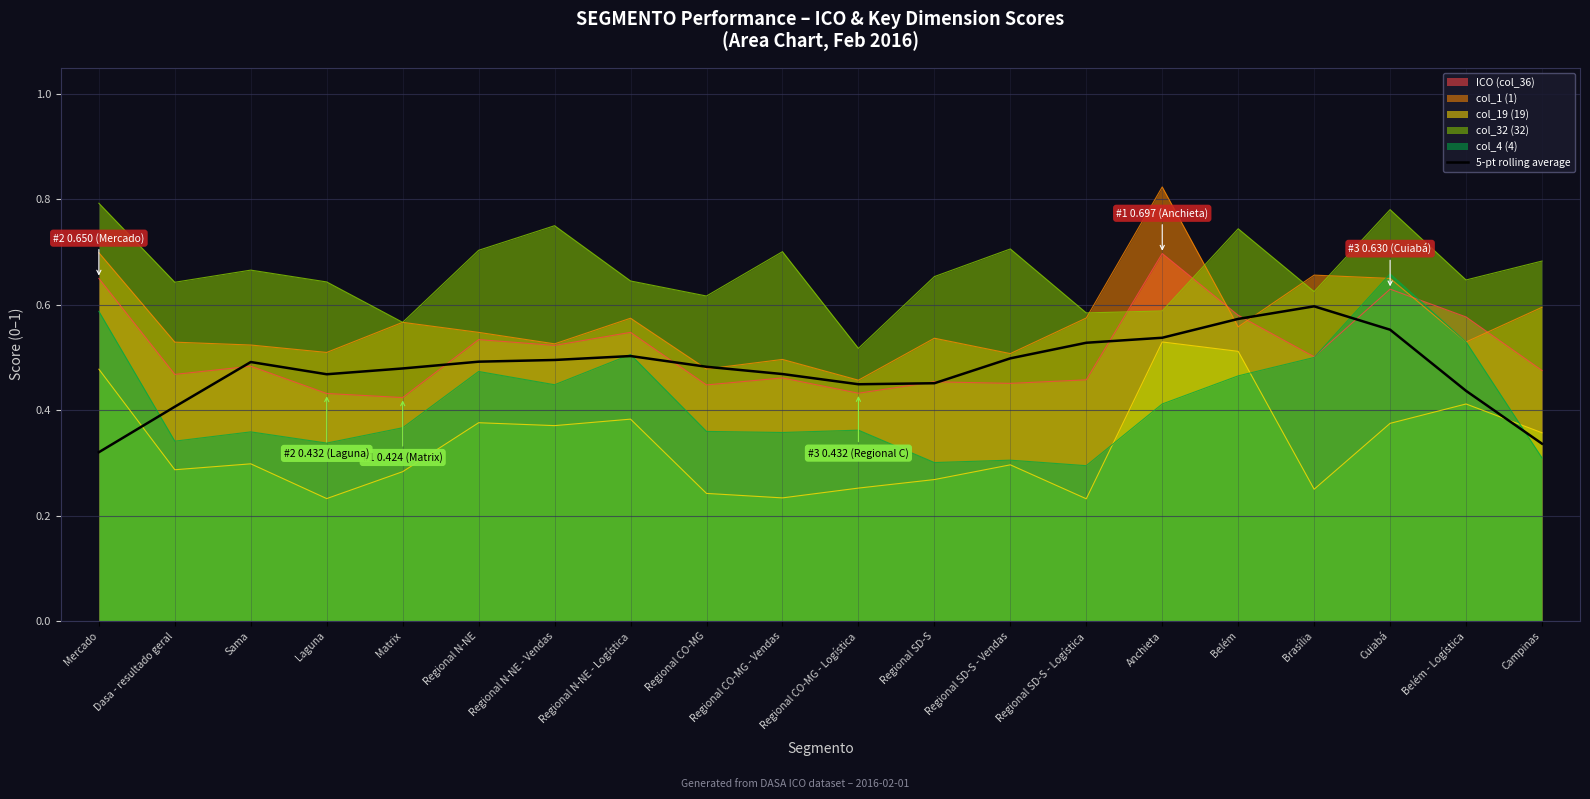

What is the difference between the maximum and minimum values?

0.3